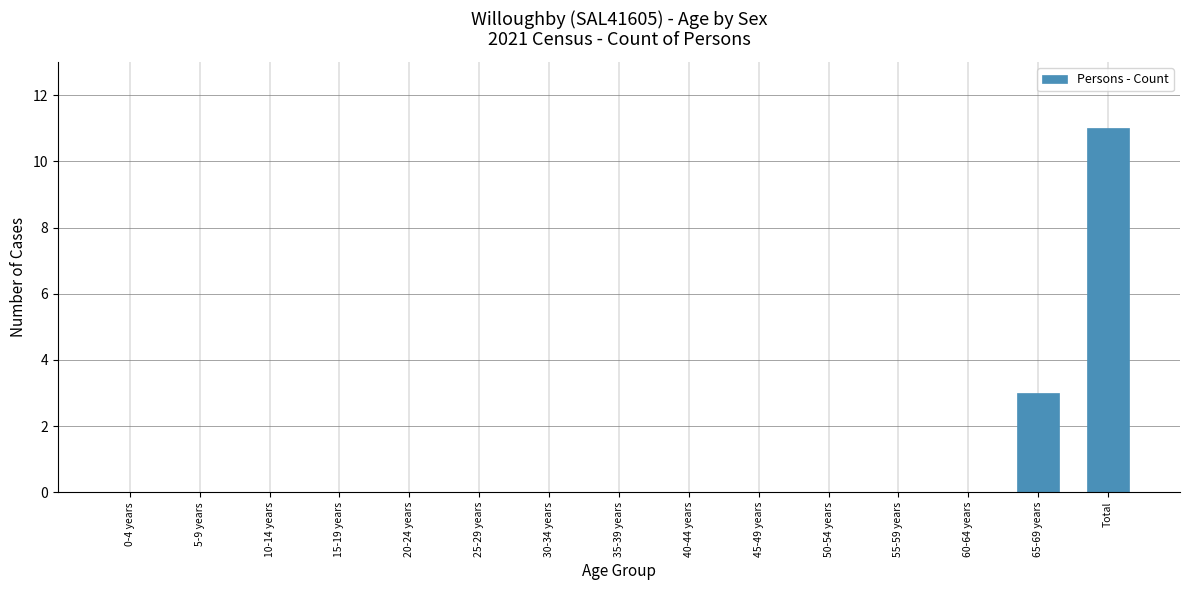

What is the sum of the values at 15-19 years and Total?

11